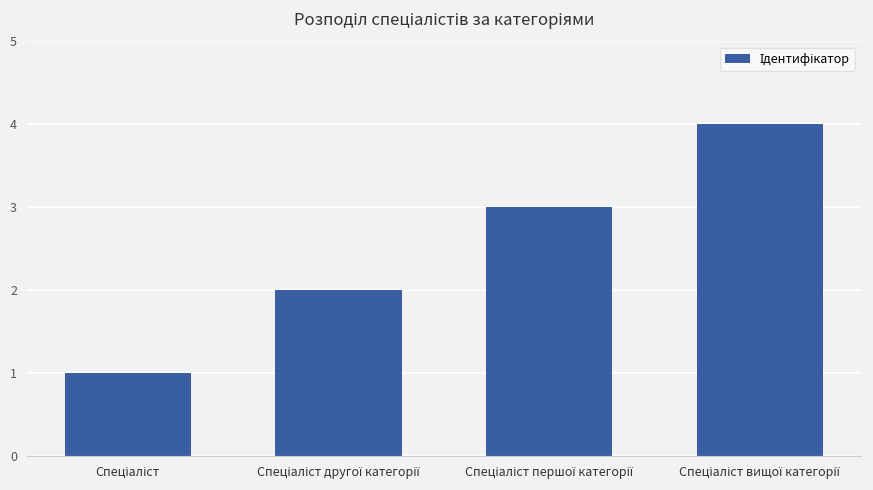

What is the difference between the maximum and minimum values?

3